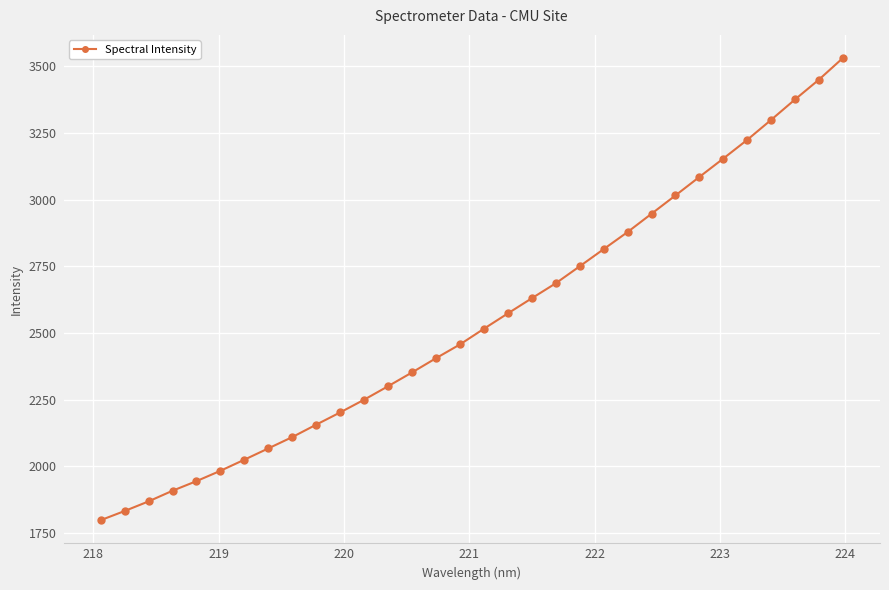

What is the average value?

2549.7